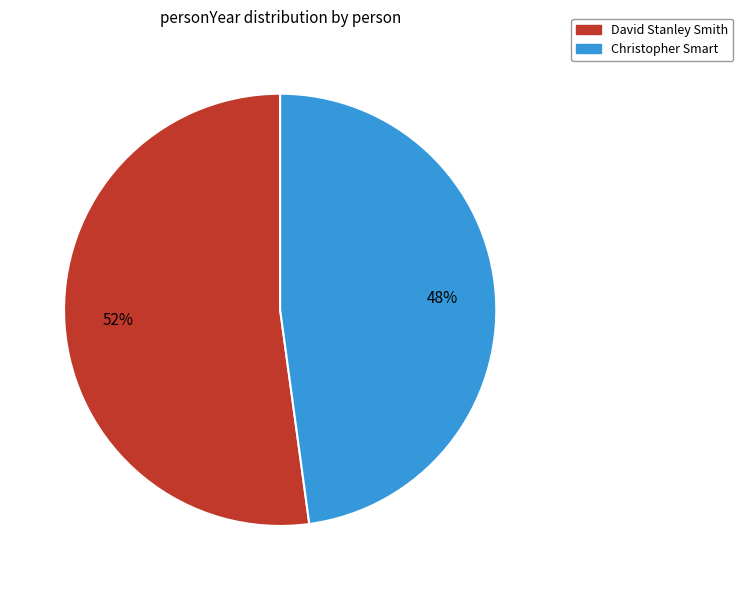

Which category has the smallest portion of the pie?

Christopher Smart